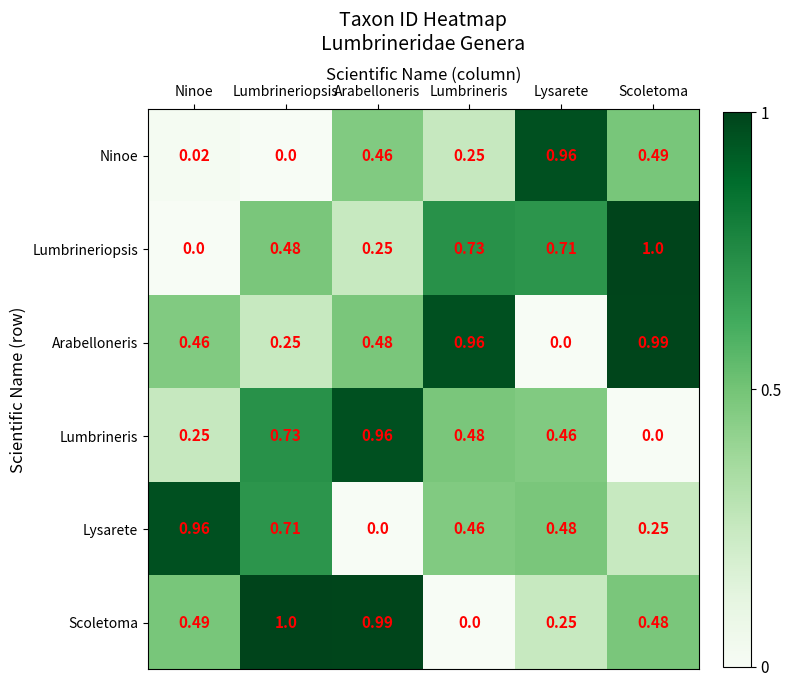

Which series changed the most between Lumbrineris and Lysarete?

Arabelloneris